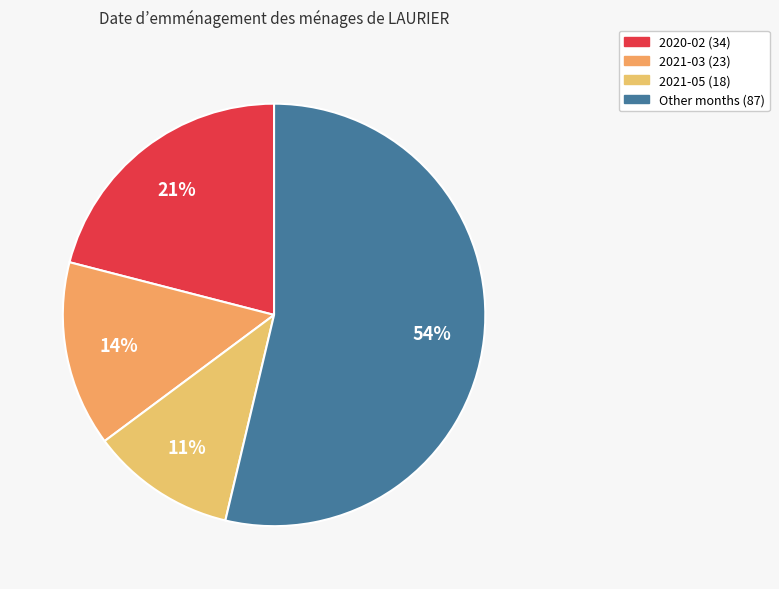

Count the number of slices in the pie.

4